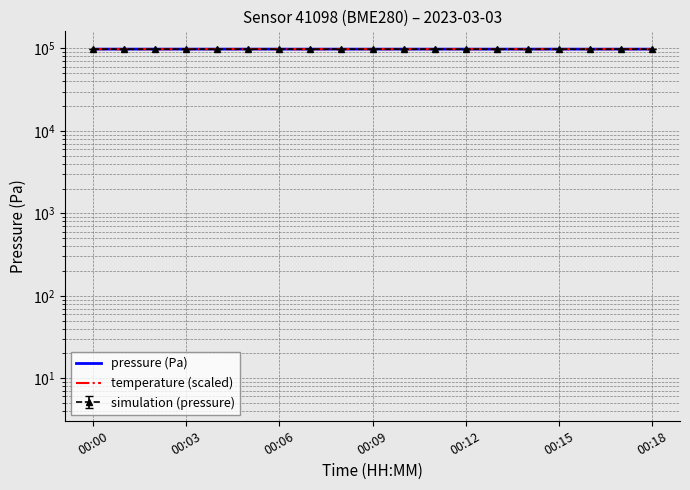

How many lines are shown in the chart?

2